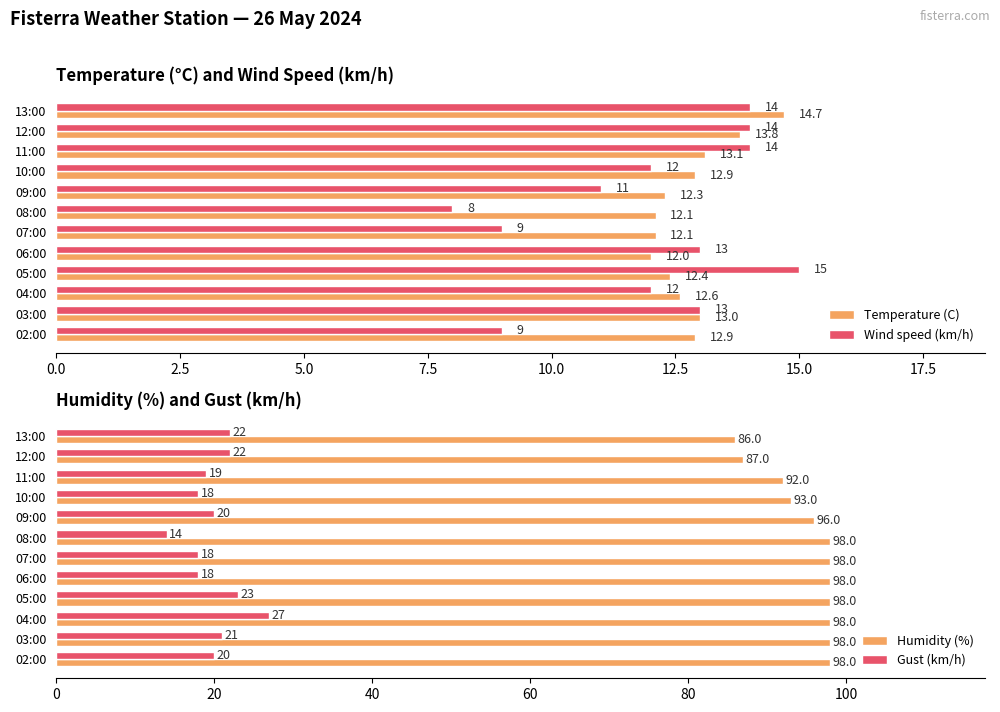

How many series are shown in this chart?

4